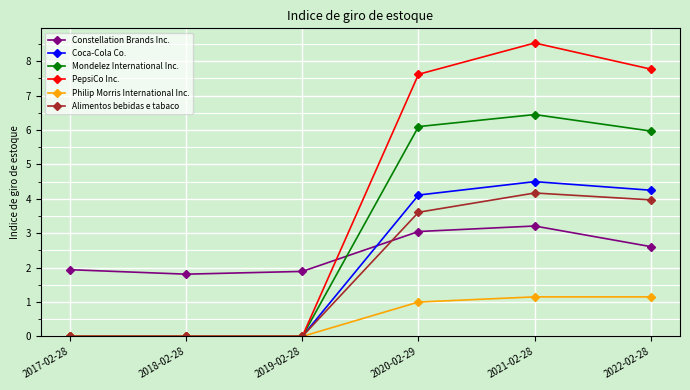

At which category is the sum across all series the highest?

2021-02-28